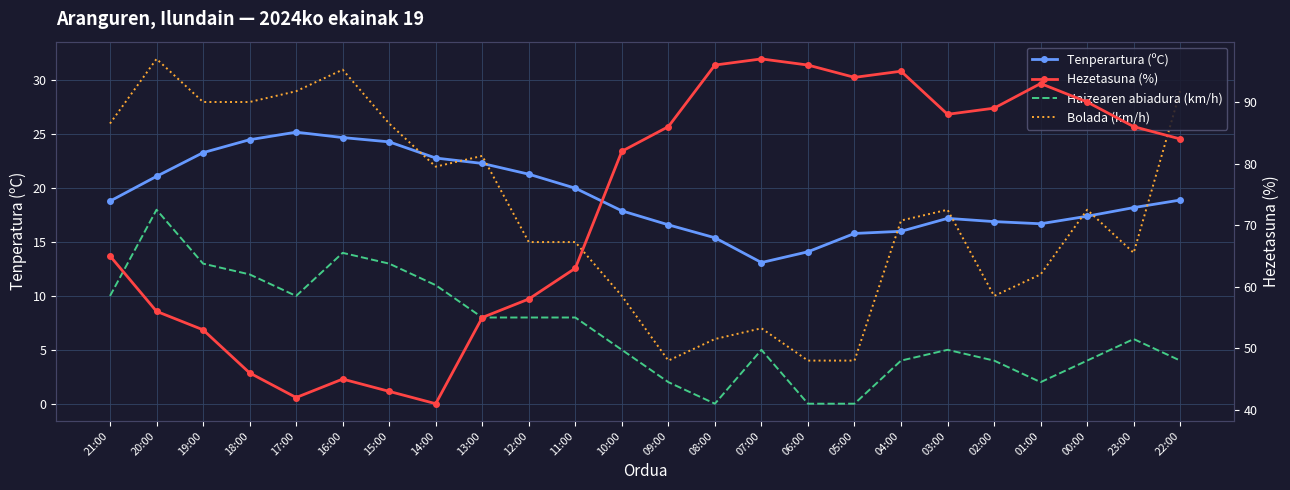

Where do Bolada (km/h) and Tenperartura (ºC) first cross each other?

15:00 and 14:00